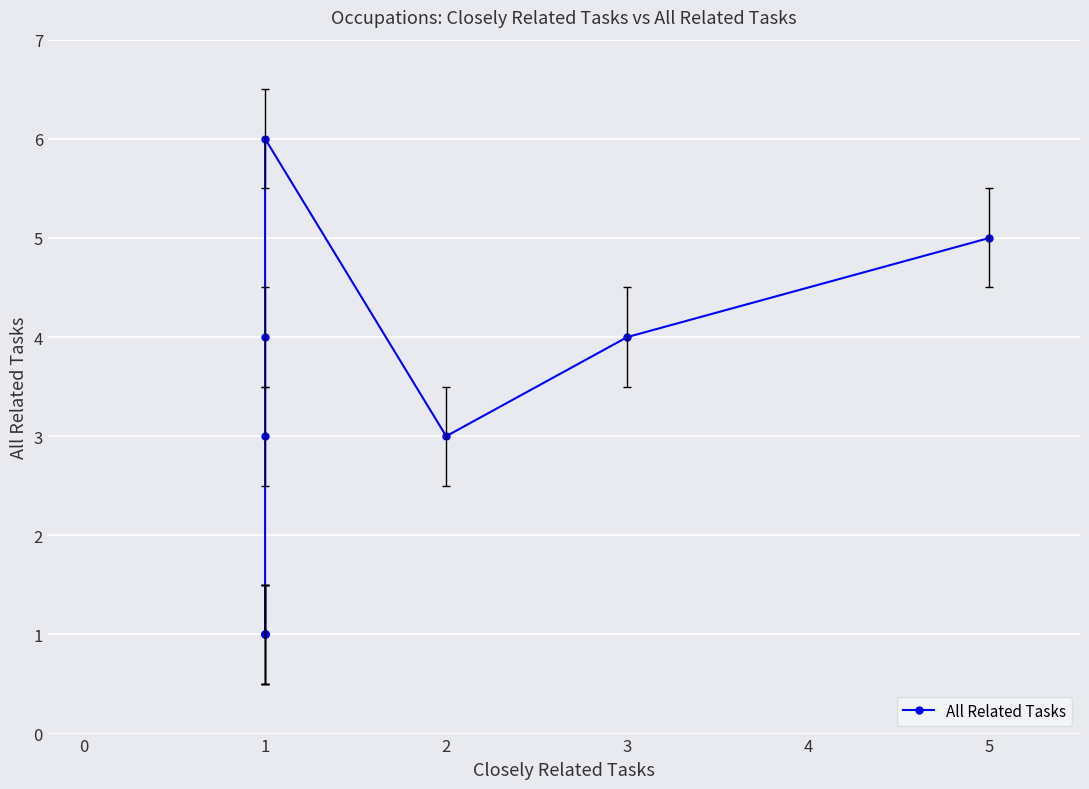

What is the value of the 5th point from the left?

6